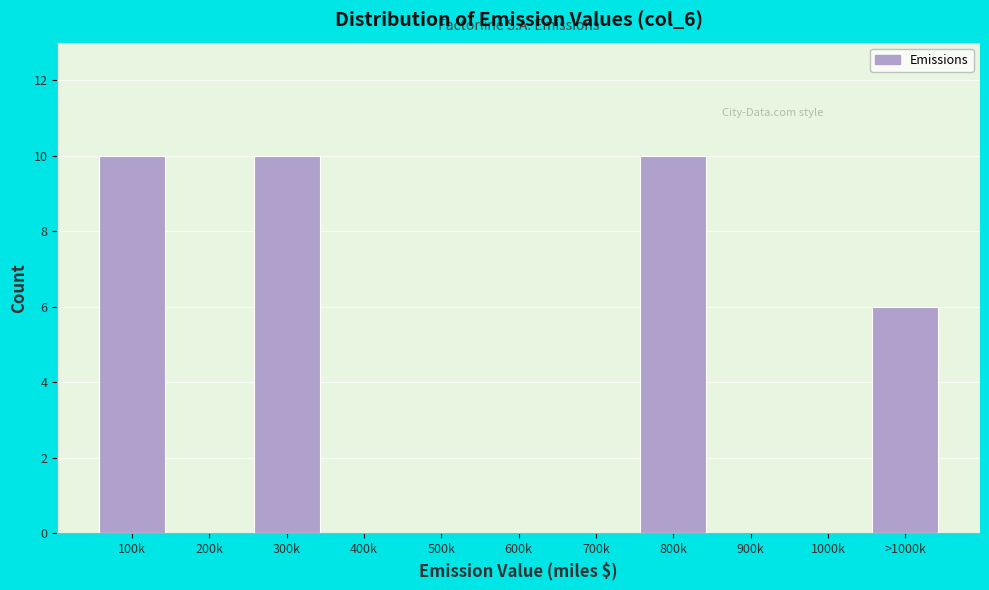

Reading left to right, list all the values displayed in this chart.

100k=10	200k=0	300k=10	400k=0	500k=0	600k=0	700k=0	800k=10	900k=0	1000k=0	>1000k=6